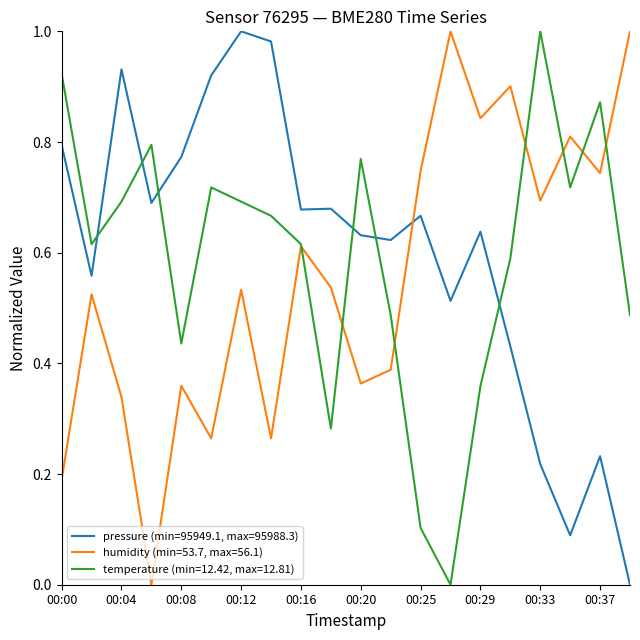

Rank the series by their average value, from highest to lowest.

pressure (min=95949.1, max=95988.3), temperature (min=12.42, max=12.81), humidity (min=53.7, max=56.1)